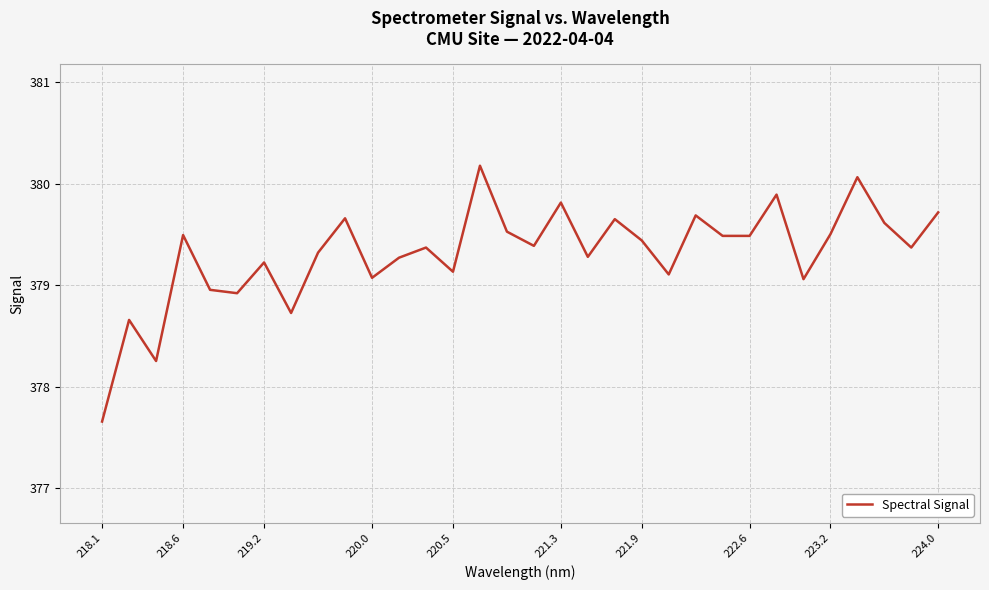

What is the difference between the maximum and minimum values?

2.5